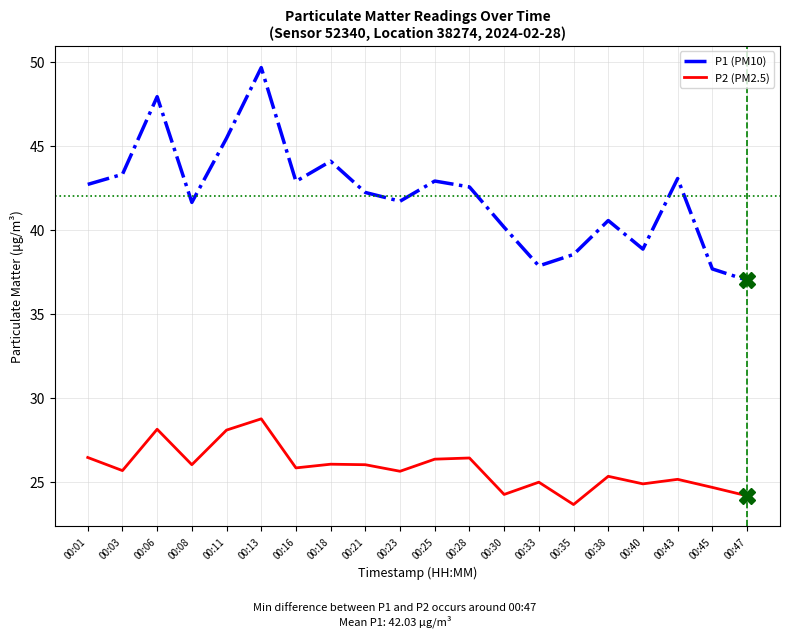

Is it true that P1 (PM10) equals 14.4 at 00:35?

False